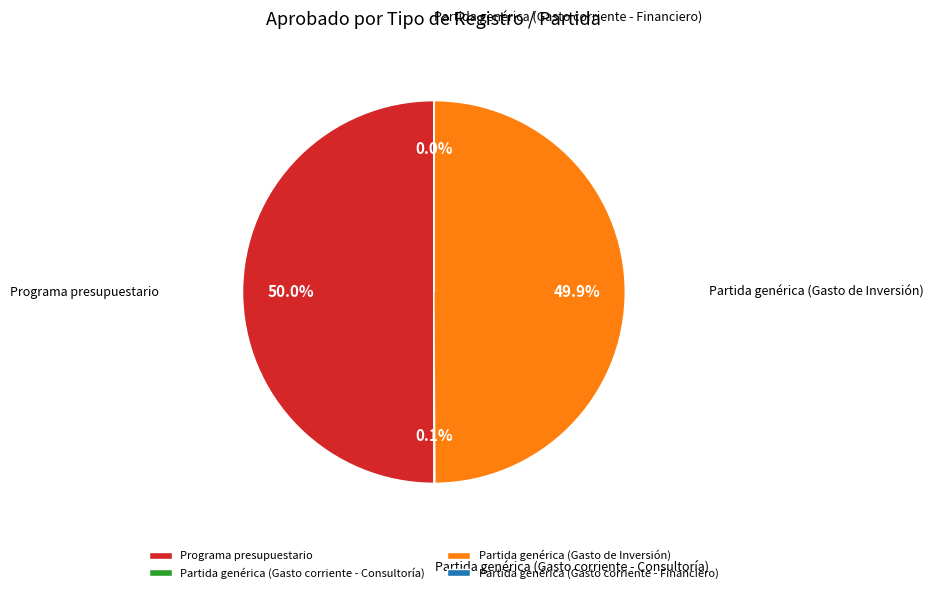

What percentage is the Programa presupuestario slice, to the nearest percent?

50%